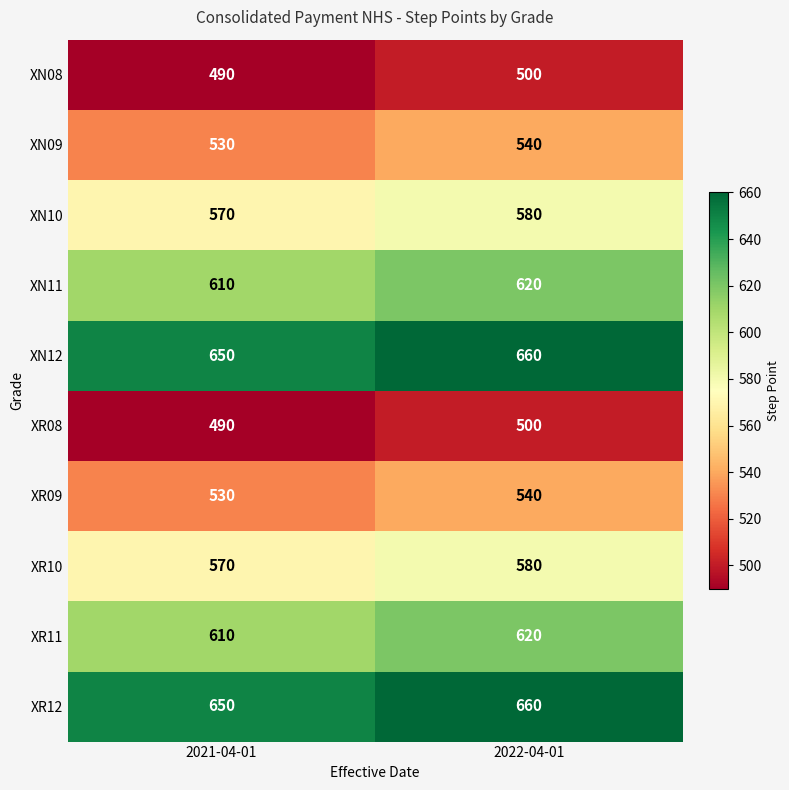

Is the value of XN08 at 2021-04-01 greater than the value of XR11 at 2022-04-01?

No